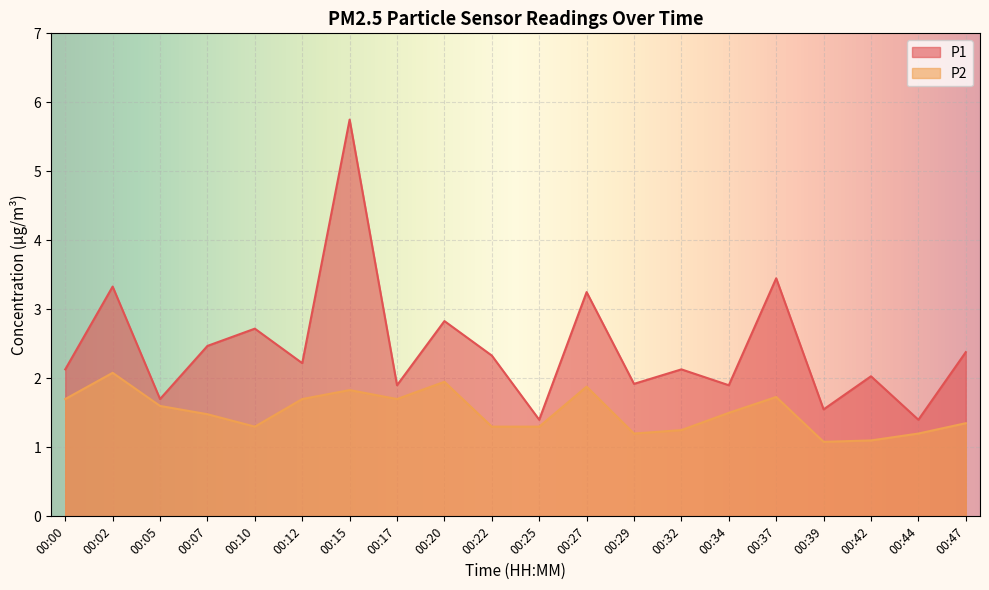

Rank the series by their maximum value, from highest to lowest.

P1, P2